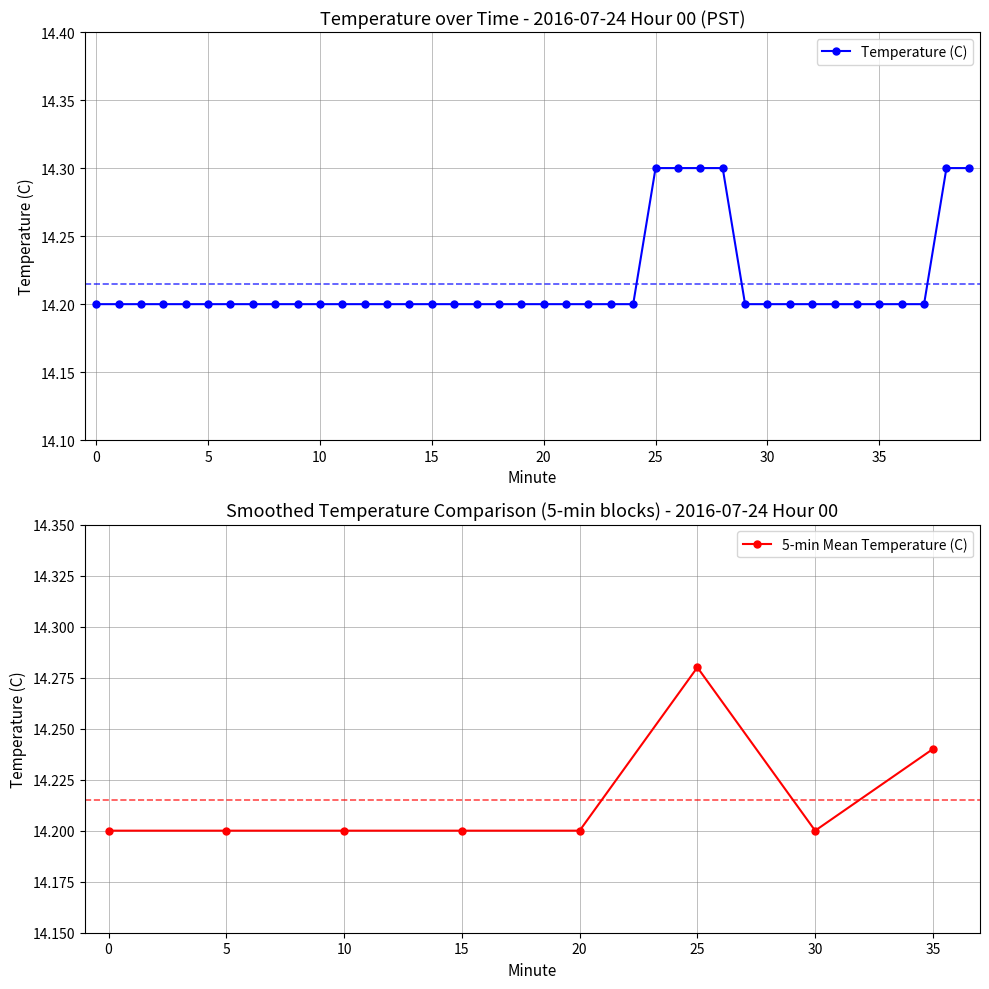

How many 5-min Mean Temperature (C) values are between 14 and 15?

8